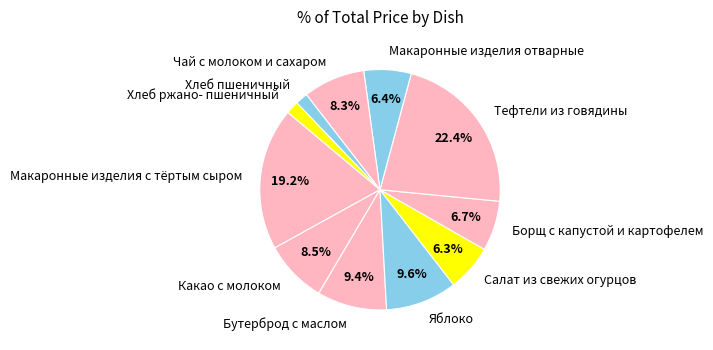

What percentage is the Борщ с капустой и картофелем slice, to the nearest percent?

7%